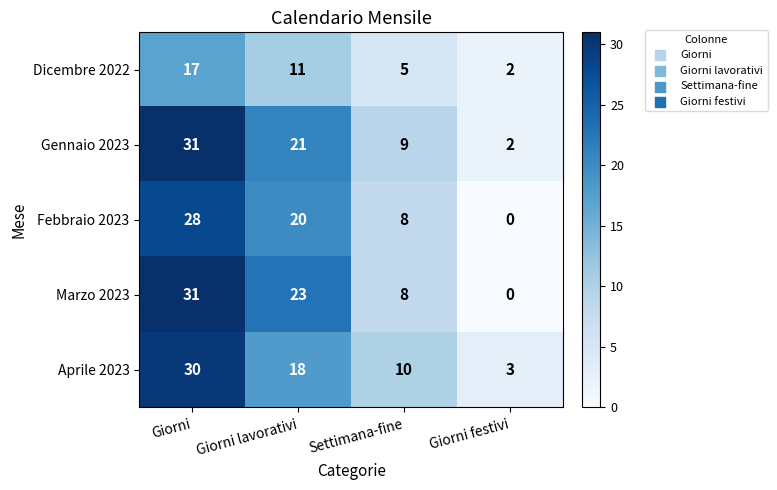

How many data points in Marzo 2023 are less than 23?

2